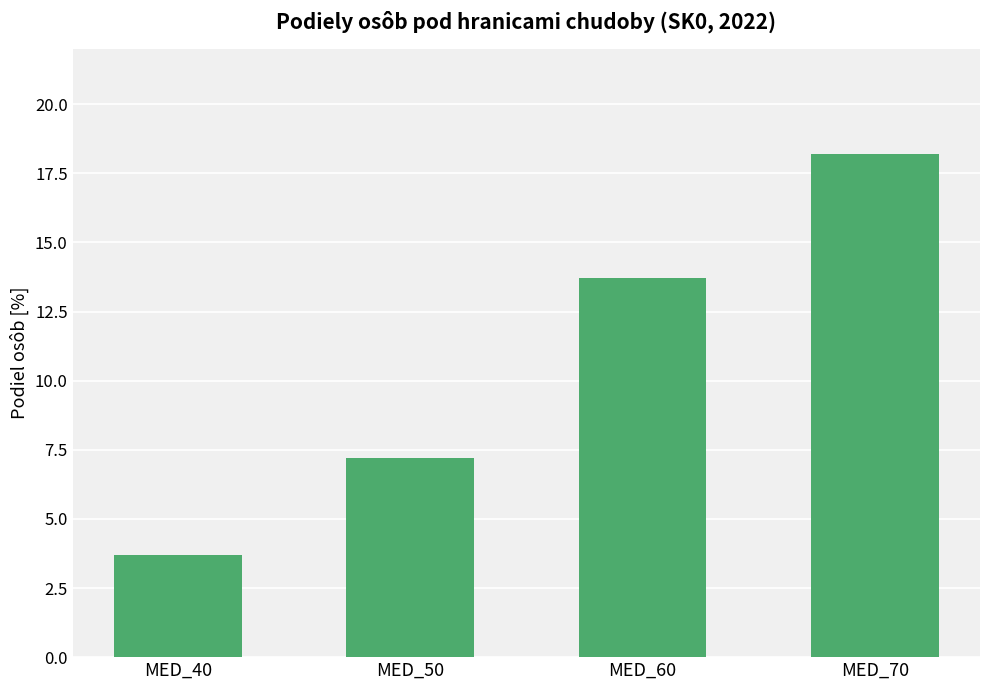

Does the chart contain any negative values?

No